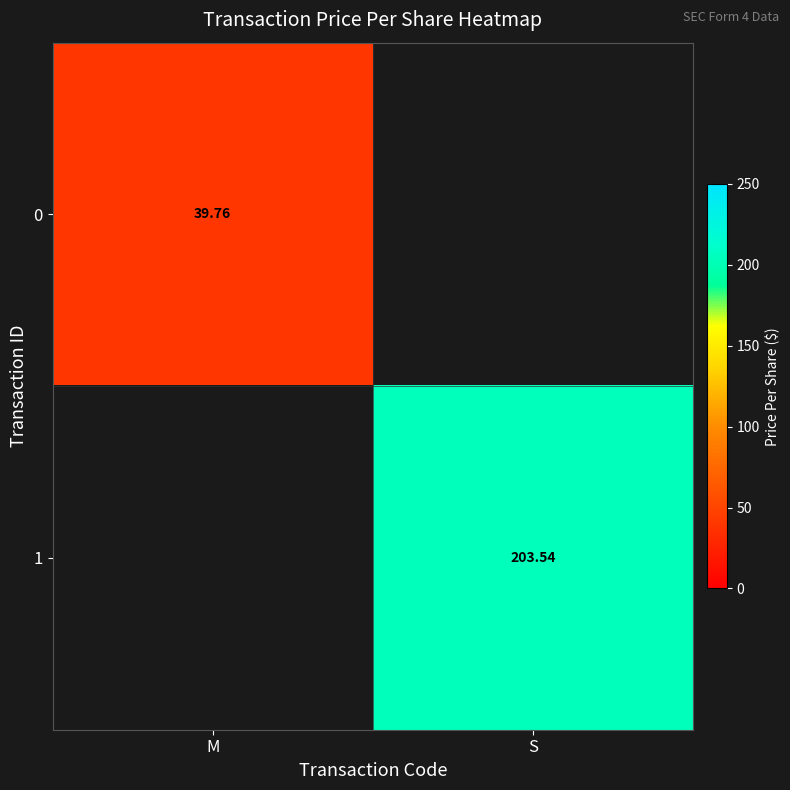

List the series in order of their peak value, highest first.

1, 0